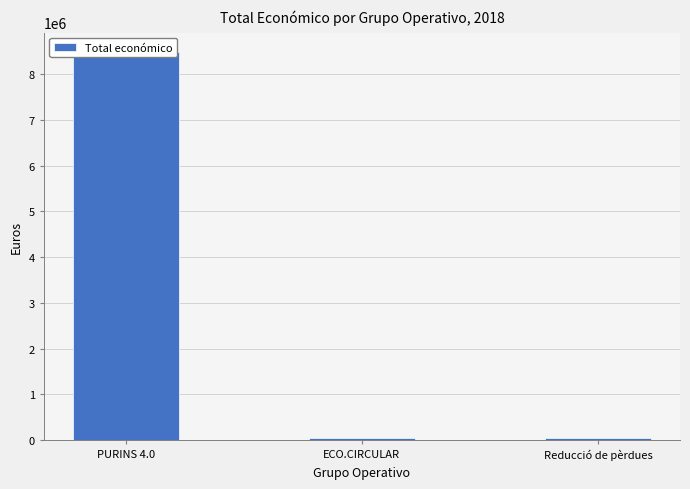

Where is the data nearest to the value 4263922?

Reducció de pèrdues